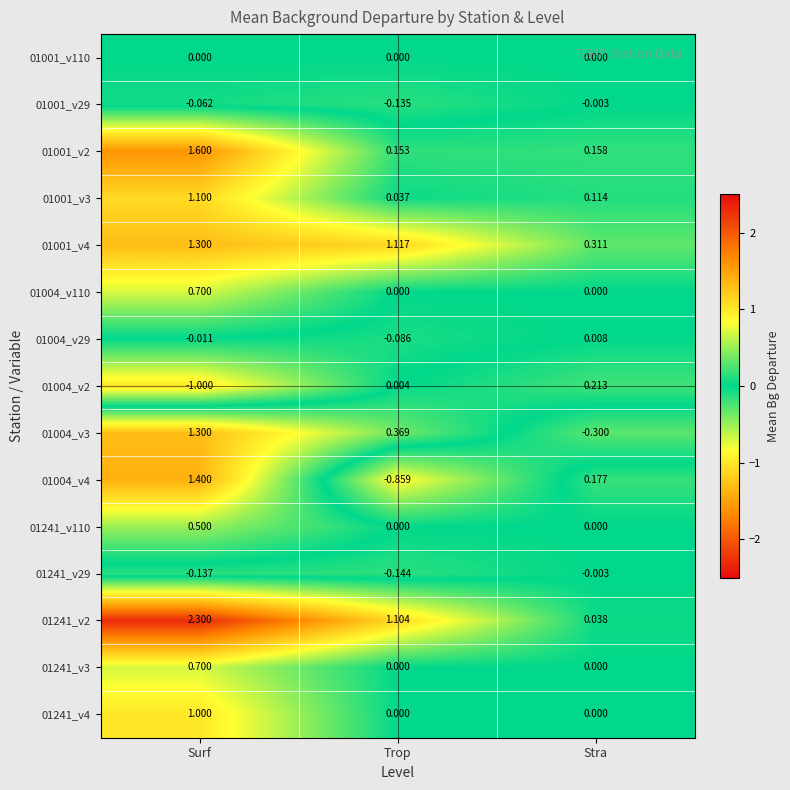

At which category is the sum across all series the highest?

Surf